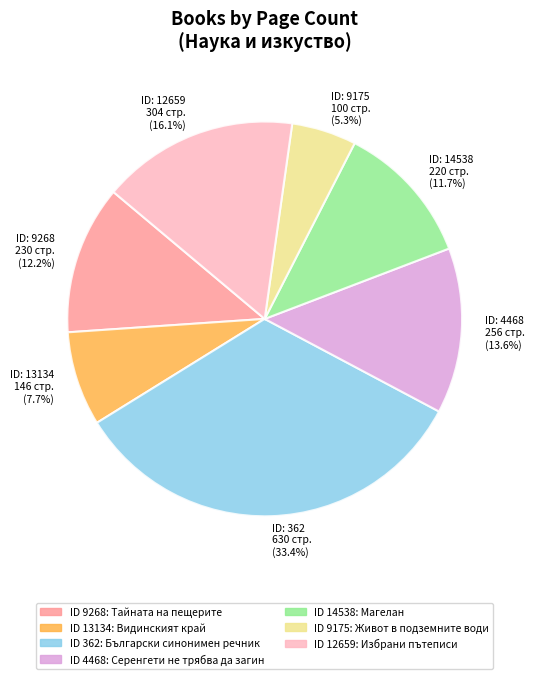

Approximately how many times larger is the value at ID: 14538 220 стр. (11.7%) compared to ID: 9175 100 стр. (5.3%)?

2.2